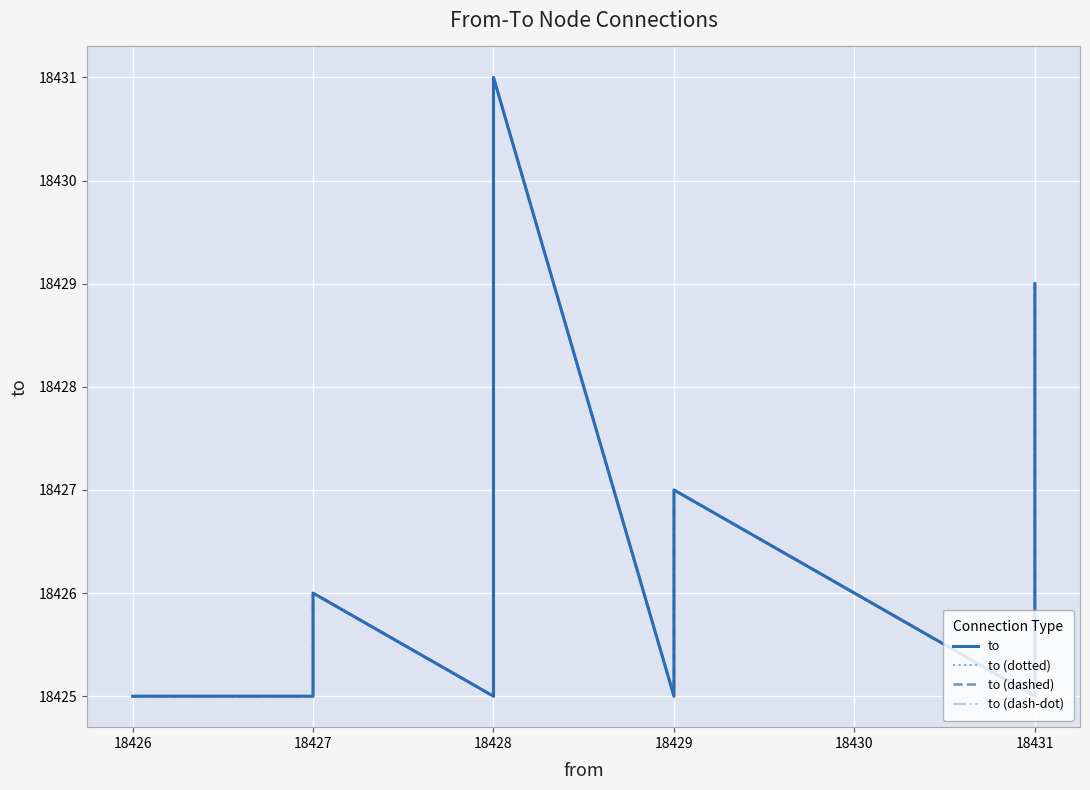

Where does the to (dotted) series first go above 18426?

18428